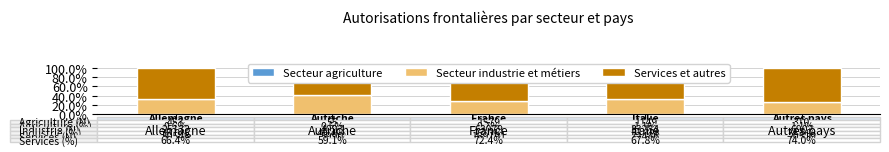

What value does the Secteur industrie et métiers series have at Allemagne?

33.0